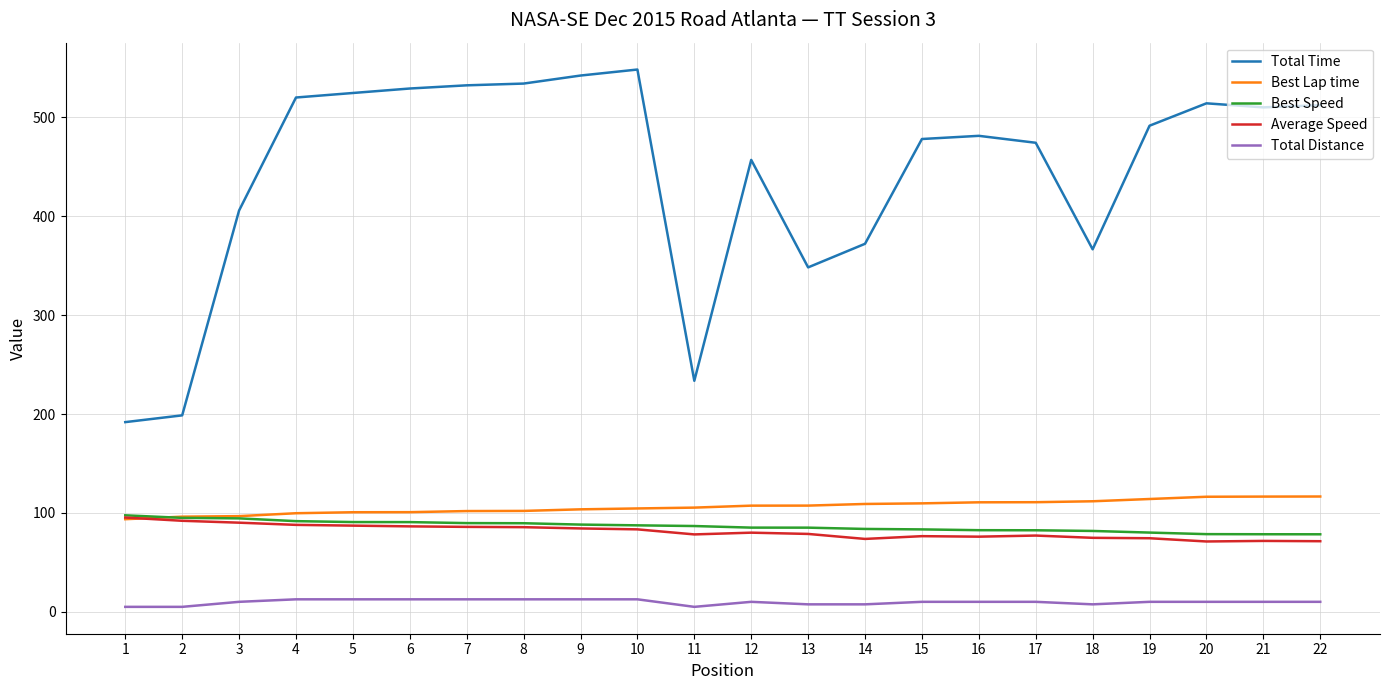

Which series has the widest spread of values?

Total Time